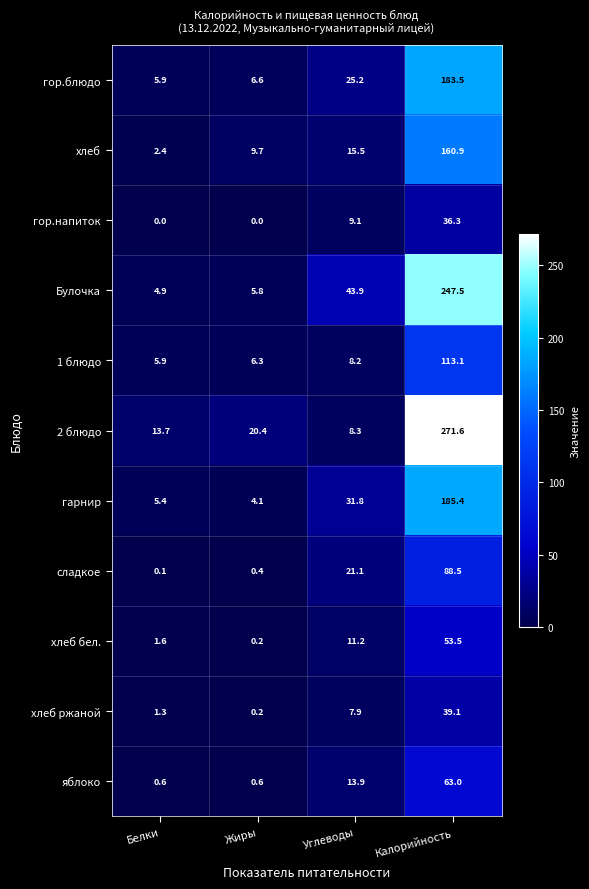

What value does the хлеб series have at Жиры?

9.7